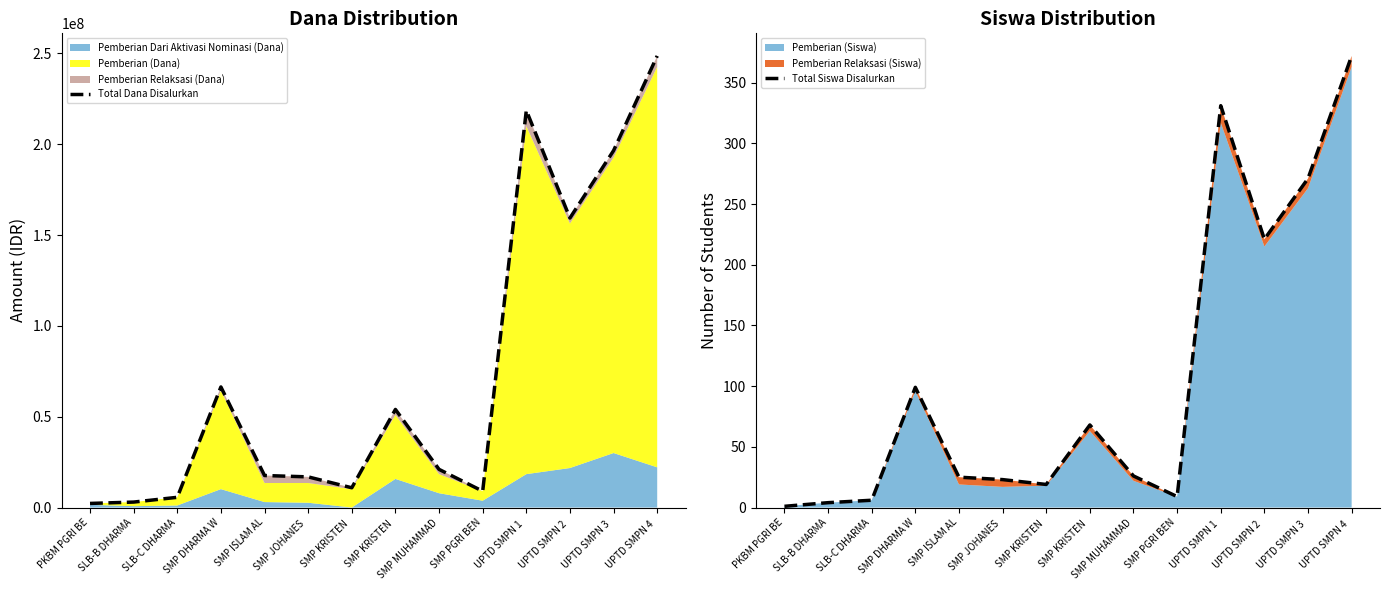

True or false: Total Siswa Disalurkan and Total Dana Disalurkan intersect in this chart.

False